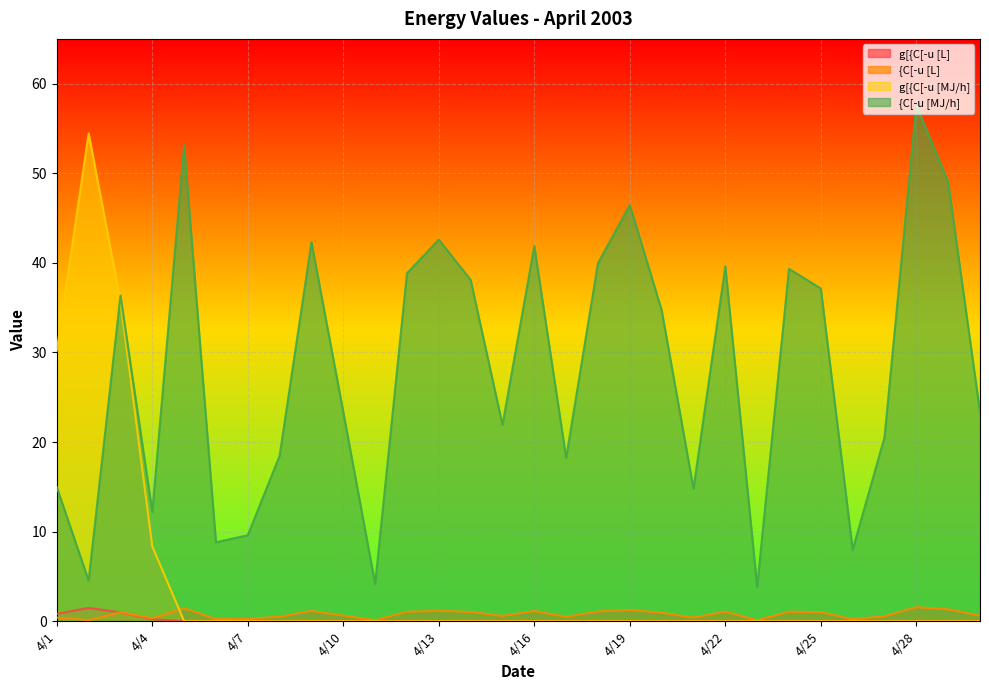

What value does the {C[-u [L] series have at 4/8?

0.5